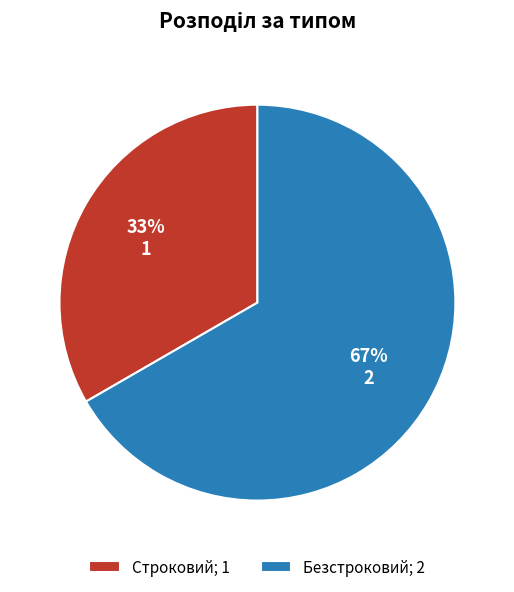

Count the number of slices in the pie.

2